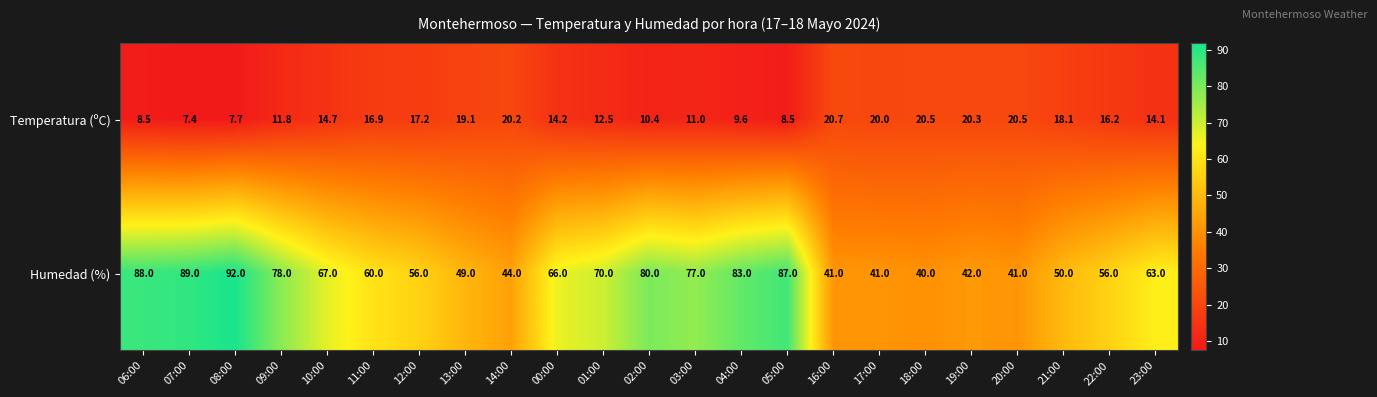

At which label does Humedad (%) reach its minimum?

18:00